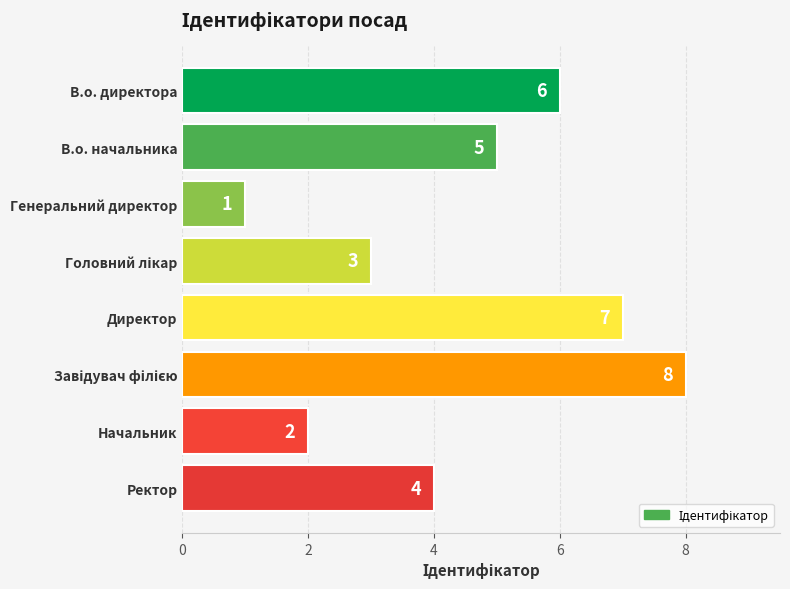

What is the greatest value displayed?

8